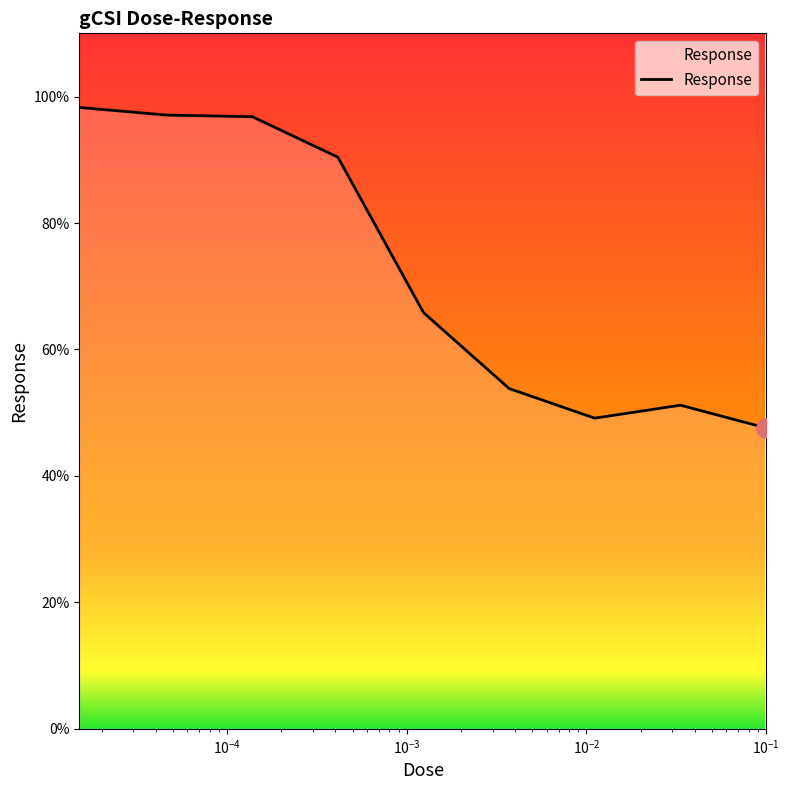

What is the difference between the maximum and minimum values?

50.7